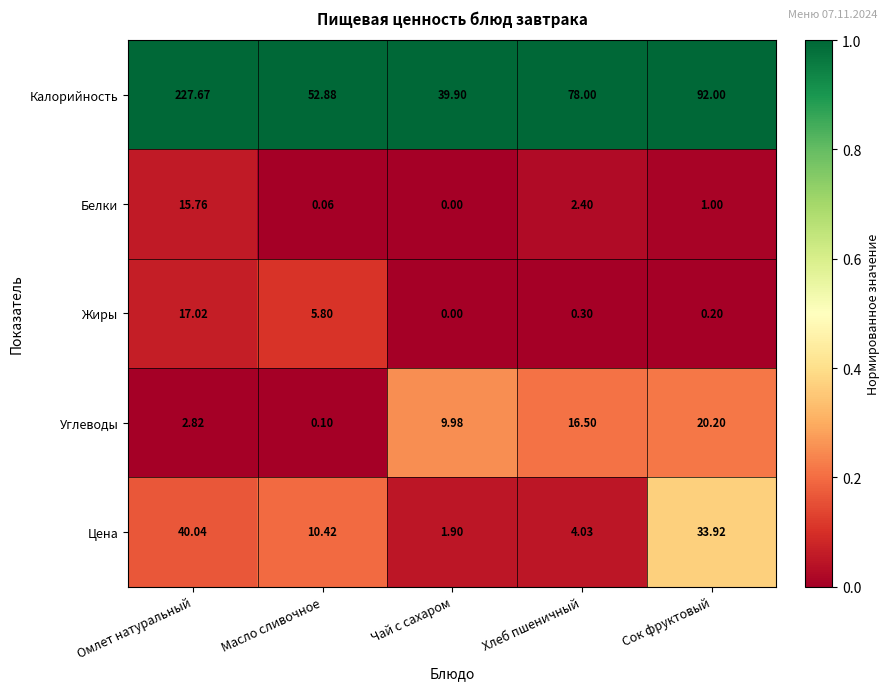

Which series changed the most between Масло сливочное and Хлеб пшеничный?

Калорийность